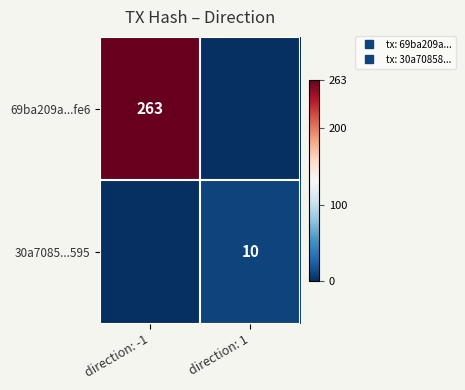

What is the difference between the 69ba209a...fe6 values at direction: -1 and direction: 1?

263